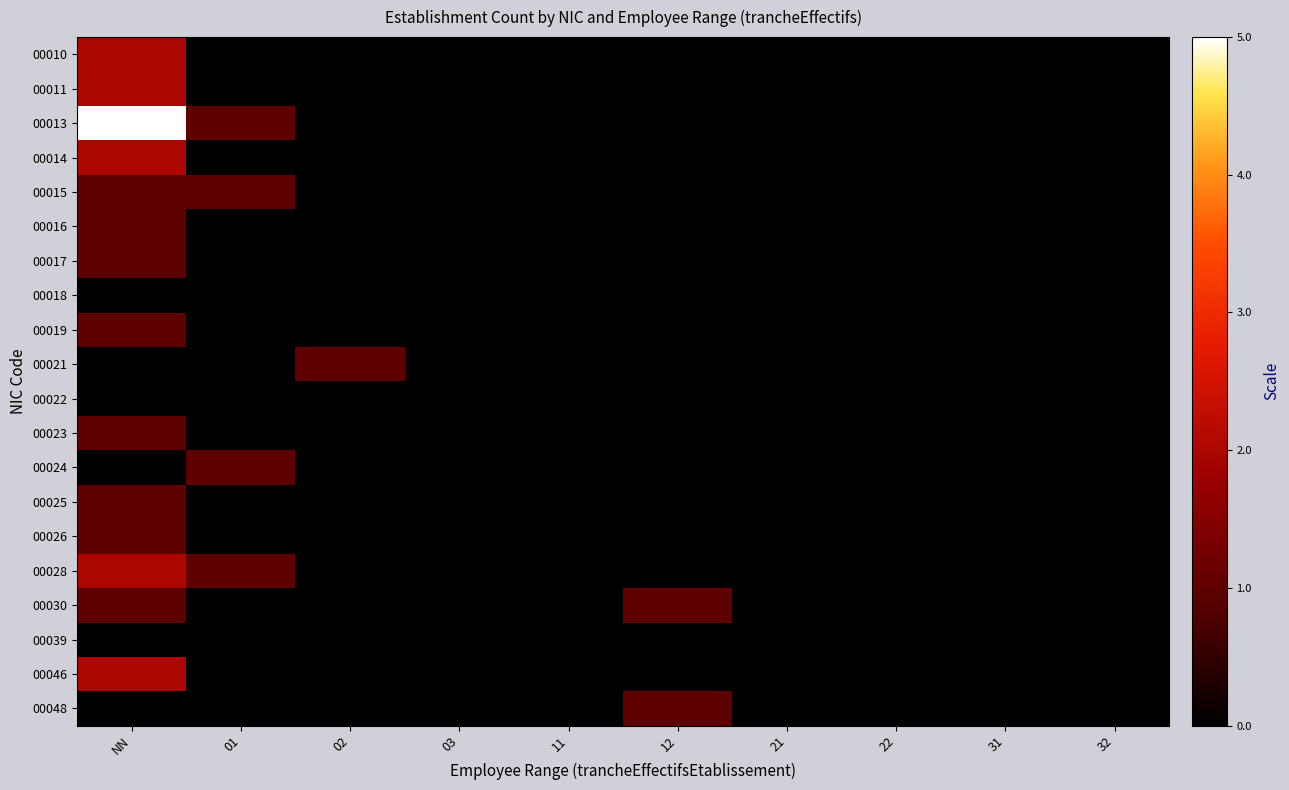

Which series has the largest total across all categories?

00013